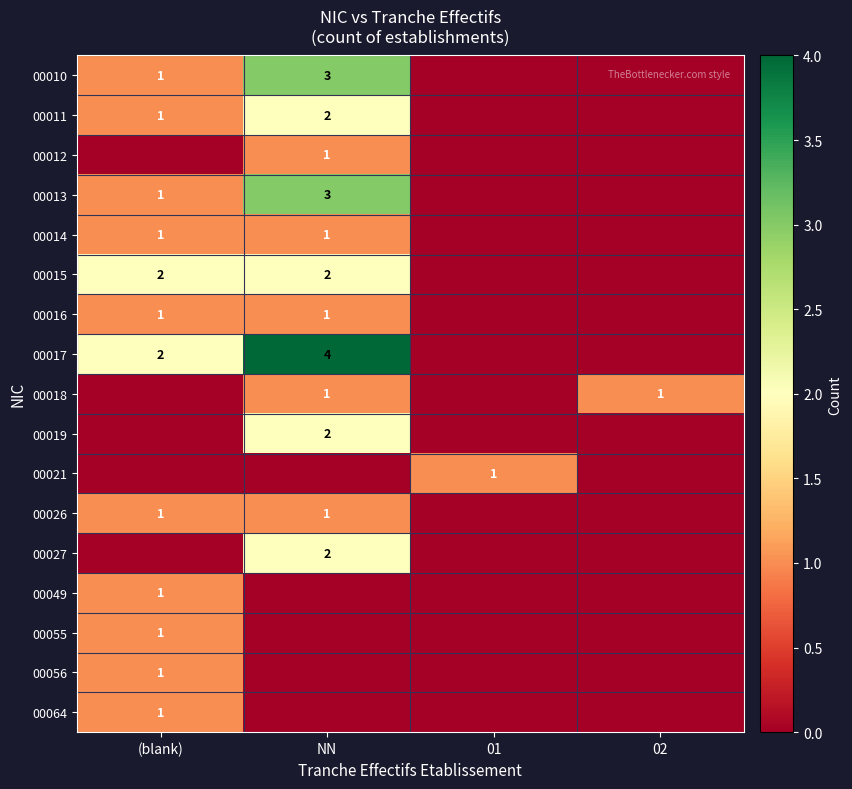

True or false: 00012 has a value of 0 at NN.

False